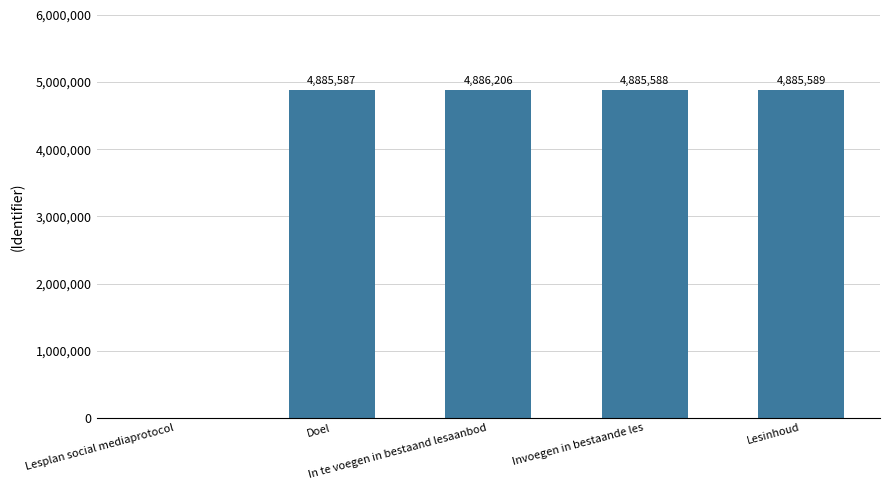

What is the average value?

3908594